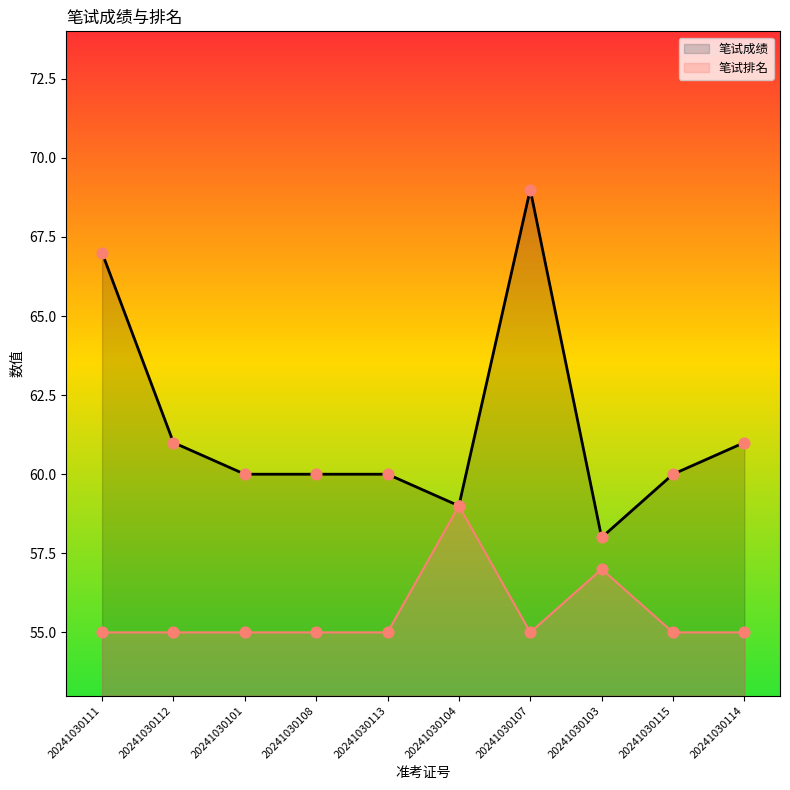

Which series contains the lowest Y value?

笔试排名